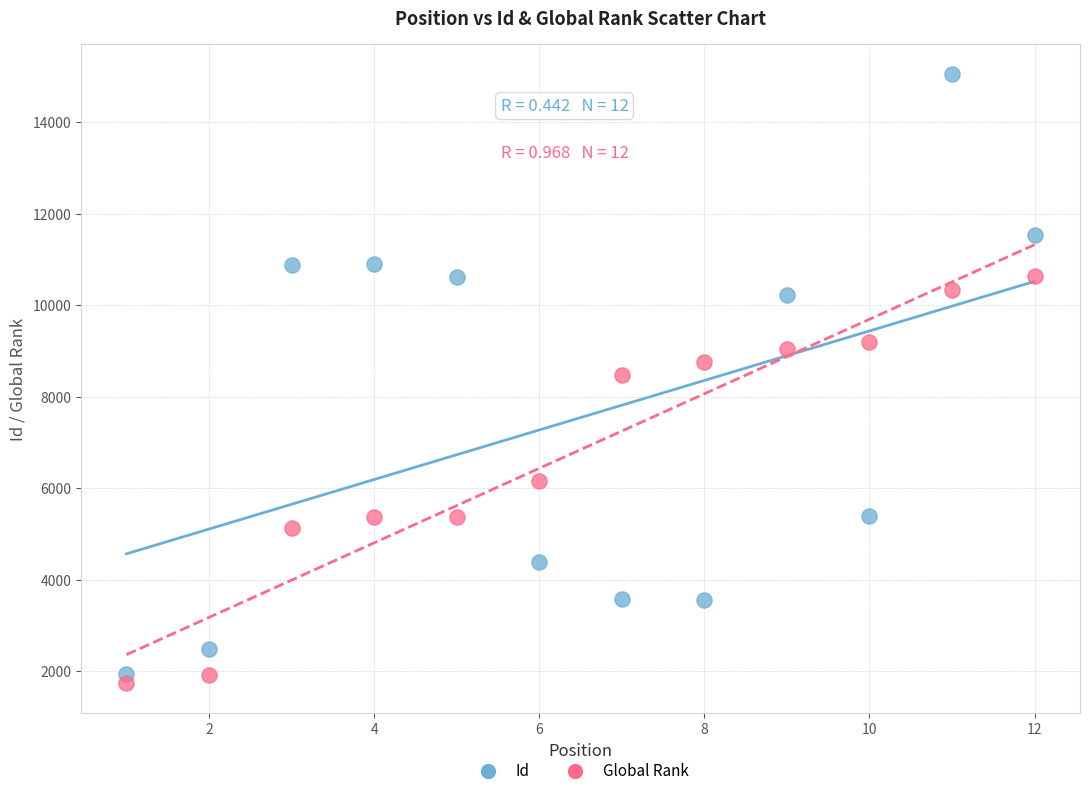

Across all data points, what is the range of X values (max minus min)?

11